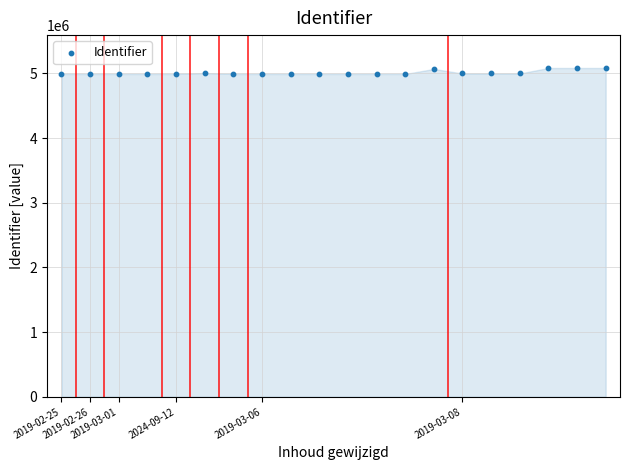

What is the range of Y values (max minus min)?

92183